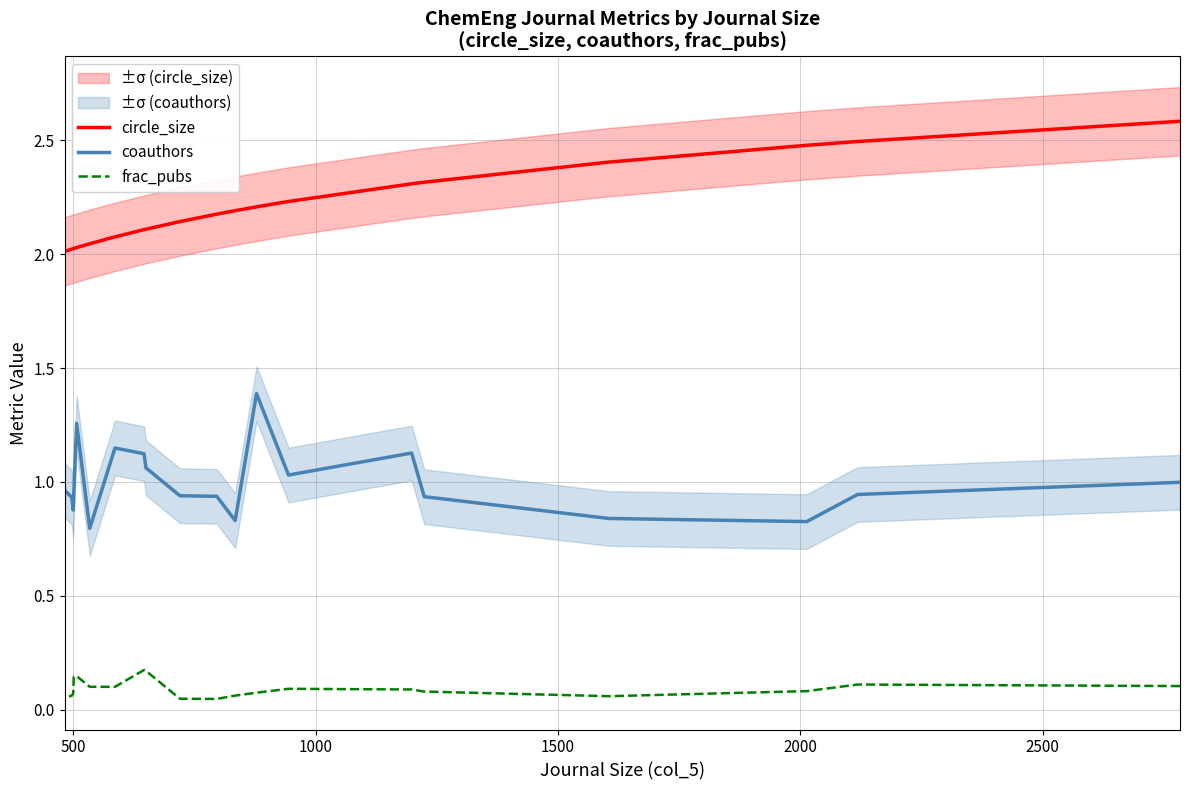

At how many categories does at least one series exceed 2?

20